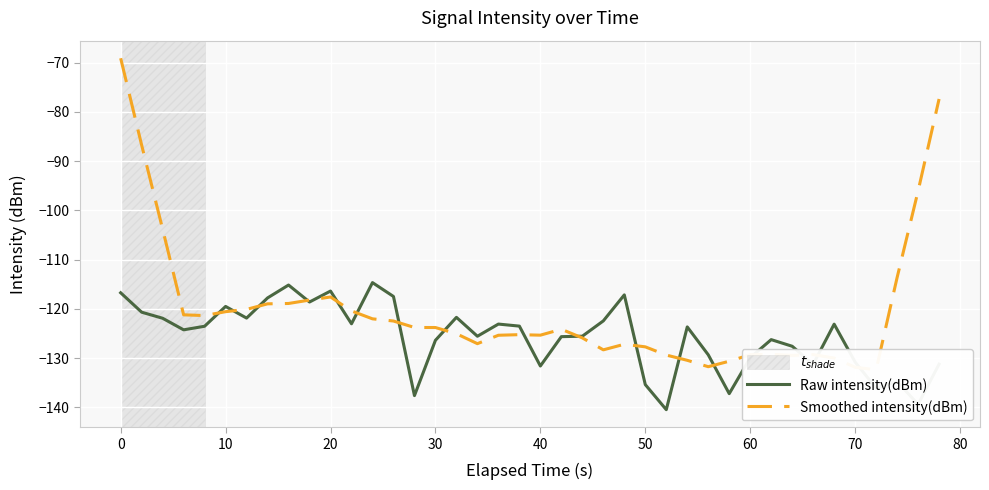

Which series has the widest spread of values?

Smoothed intensity(dBm)